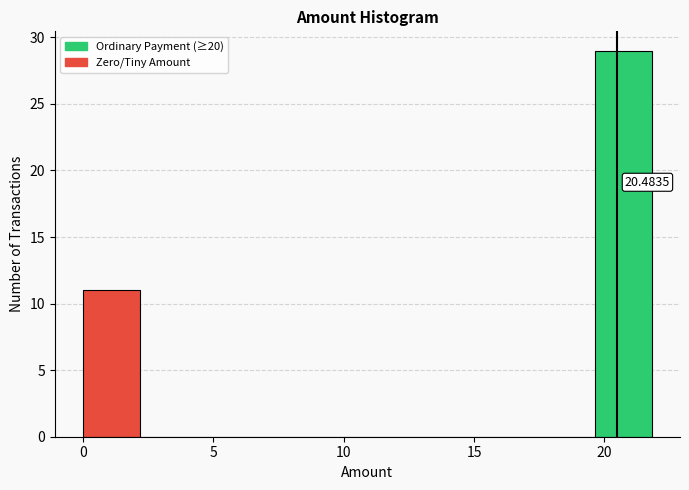

Over which range of the x-axis is the bar tallest?

19.5 to 22.0